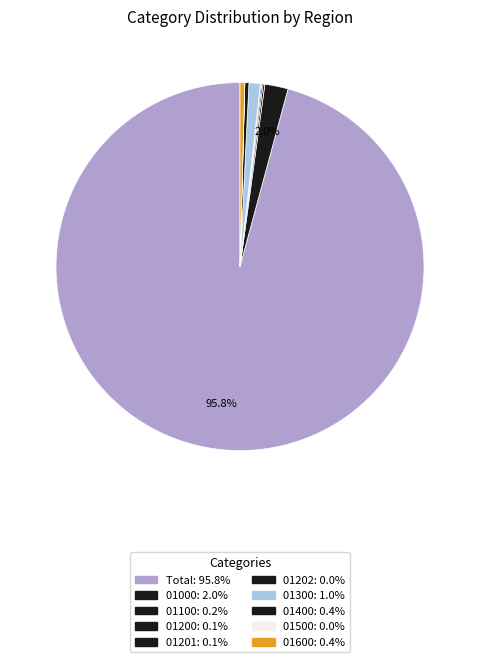

Which slice is the smallest?

01500